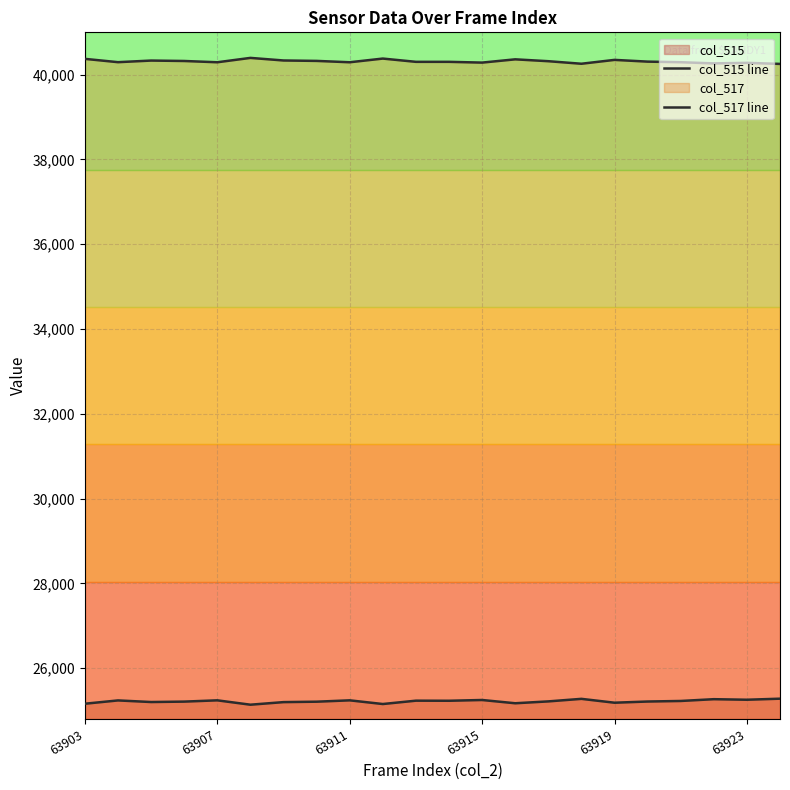

Does the chart have visible grid lines?

Yes